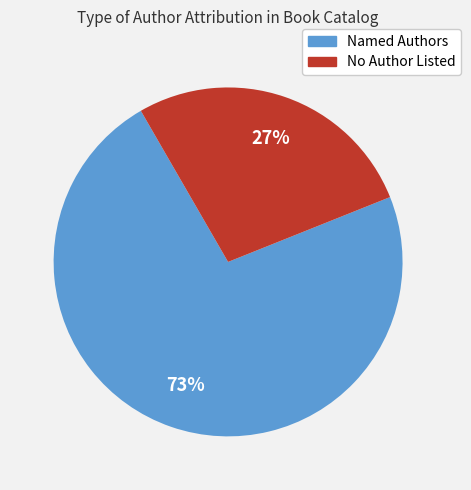

Do Named Authors and No Author Listed together represent more than half of the pie?

Yes